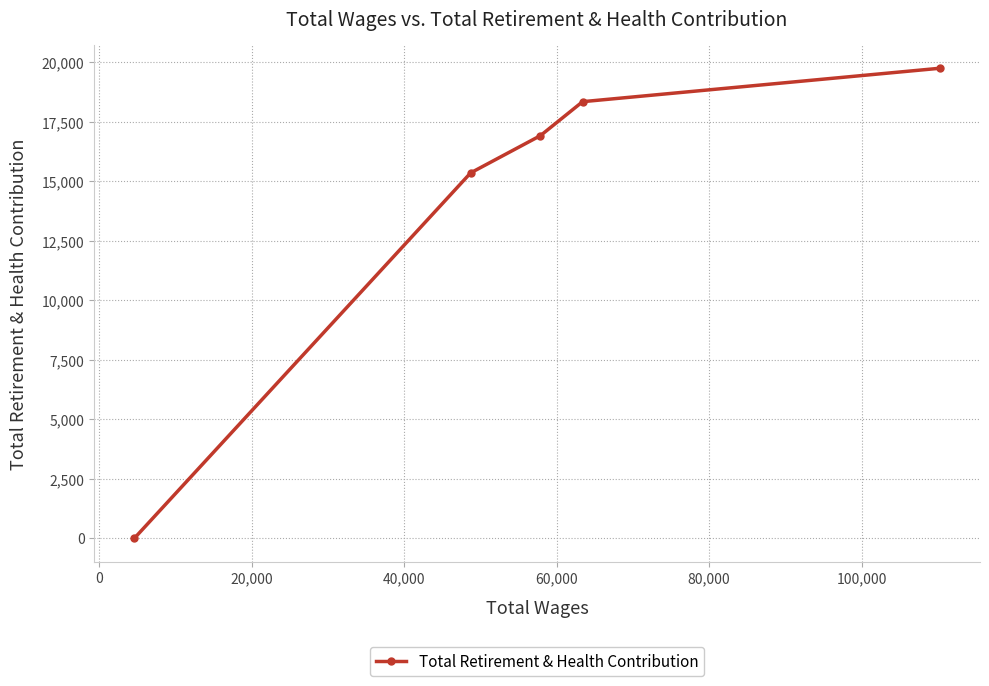

What is the maximum value shown in the chart?

19744